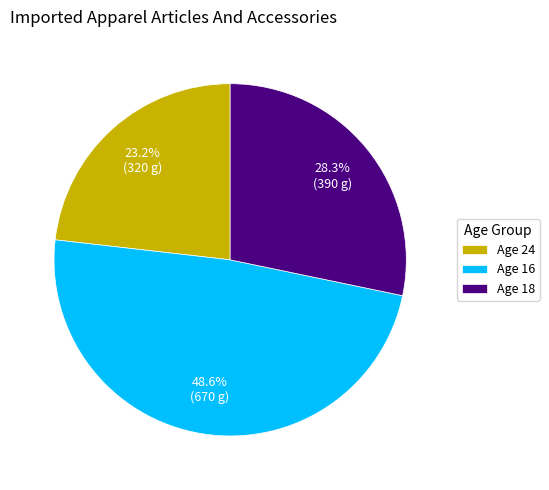

Count the number of slices in the pie.

3